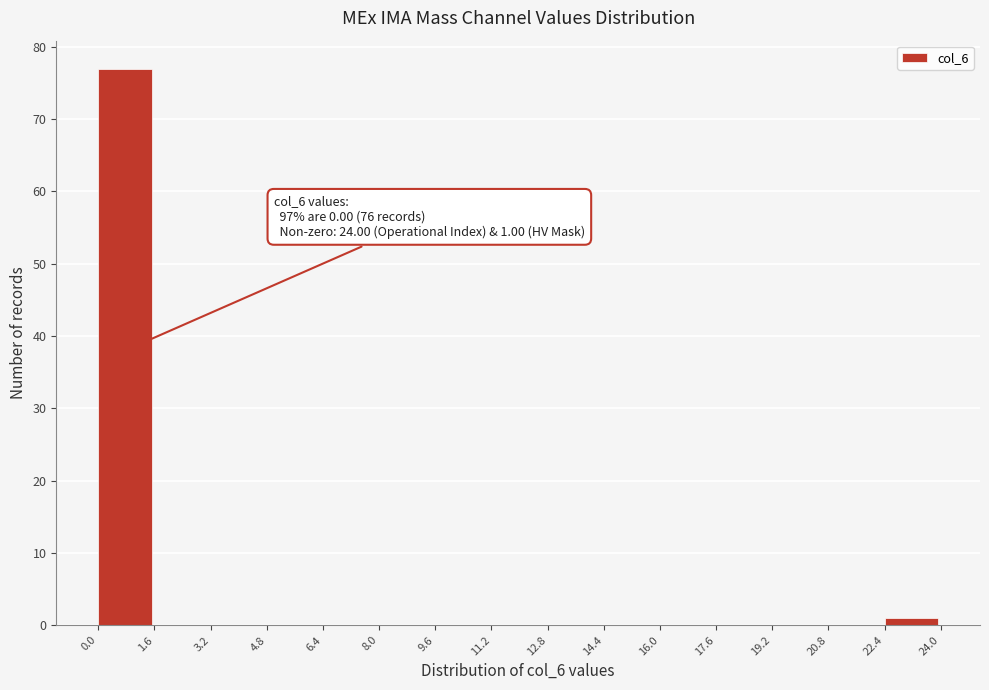

Which range on the x-axis has the tallest bar?

0.0 to 1.6